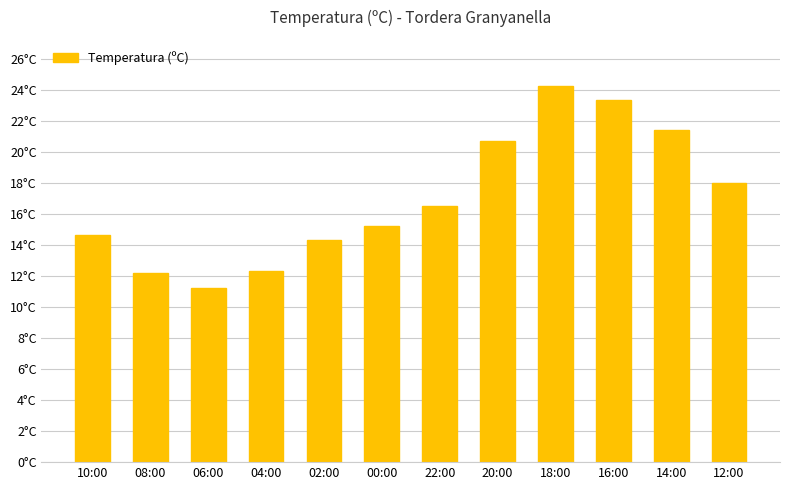

Rank the categories by value from highest to lowest.

18:00, 16:00, 14:00, 20:00, 12:00, 22:00, 00:00, 10:00, 02:00, 04:00, 08:00, 06:00